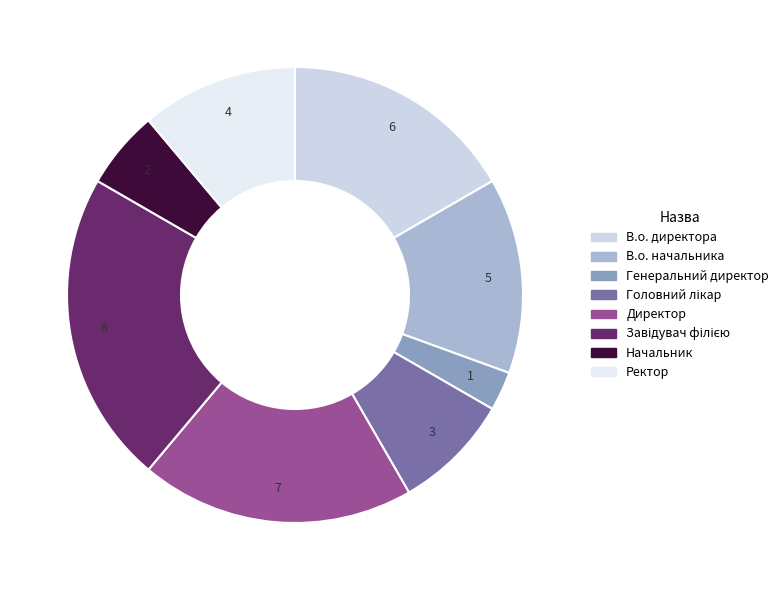

What is the smallest slice in the pie chart?

Генеральний директор